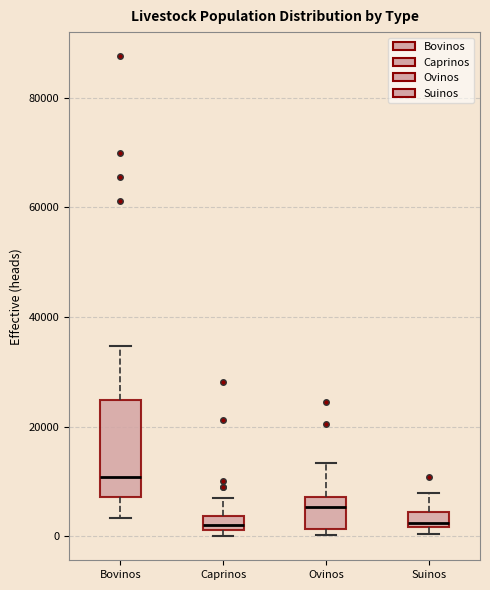

Which box is the tallest, from its lower edge to its upper edge?

Bovinos